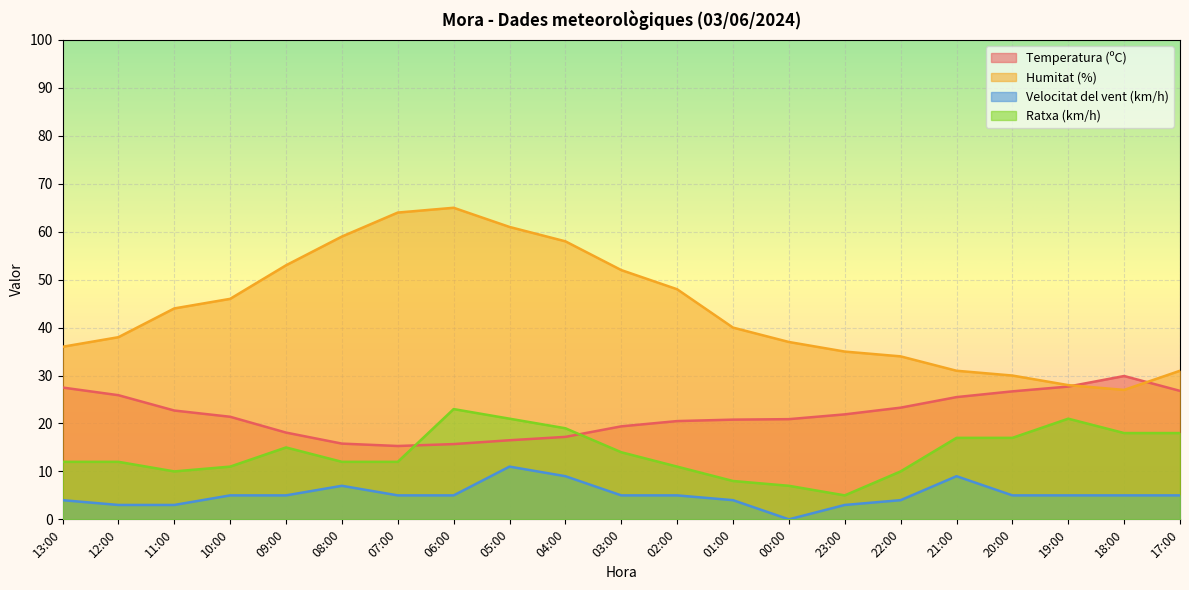

What is the value of the Ratxa (km/h) point at the 5th from the left?

15.0